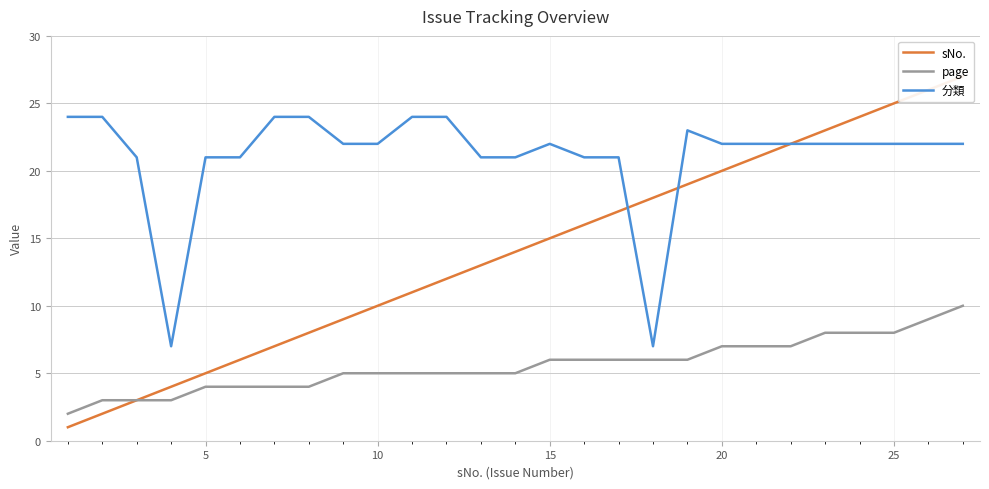

True or false: page and 分類 intersect in this chart.

False